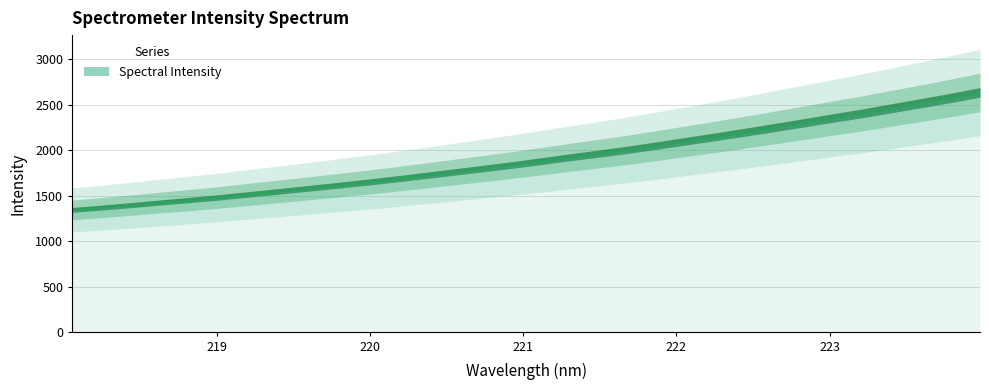

Does the chart display data point markers on the line(s)?

No